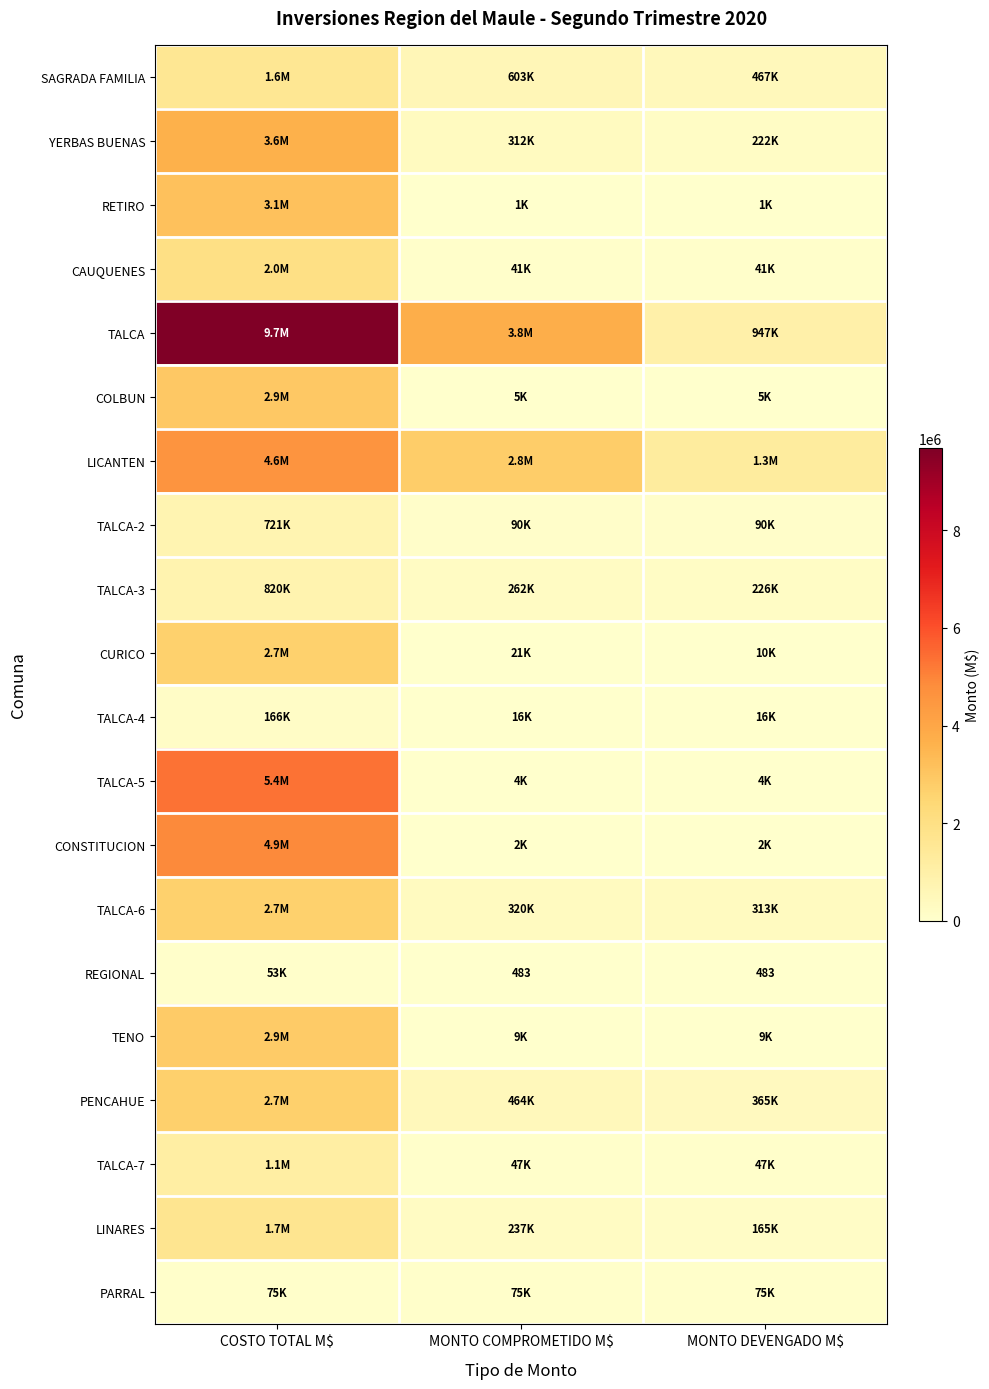

Which series has the largest total across all categories?

TALCA